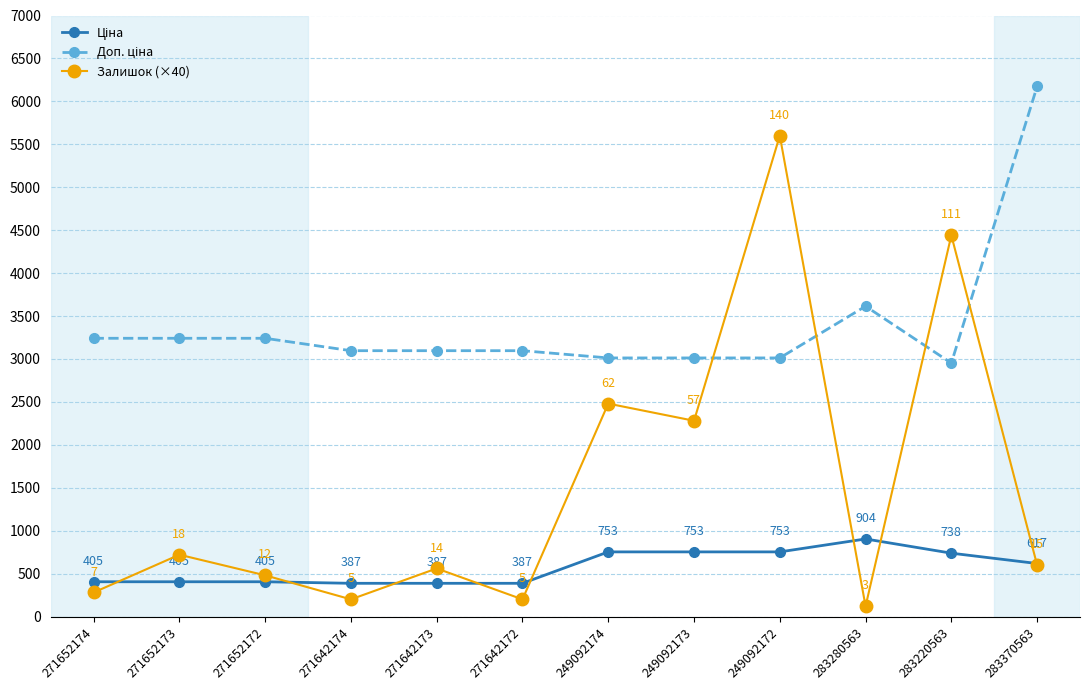

What is the label of the 7th point from the right?

271642172